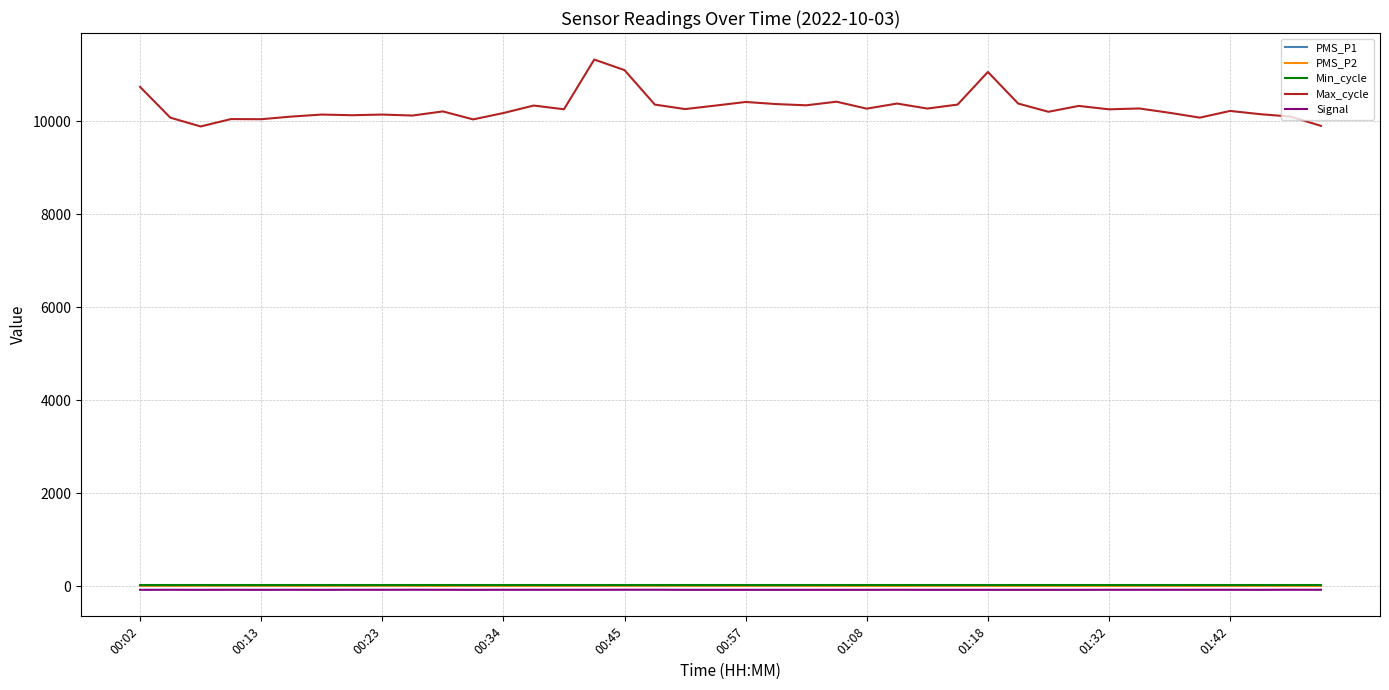

True or false: Max_cycle and Min_cycle cross at least once.

False